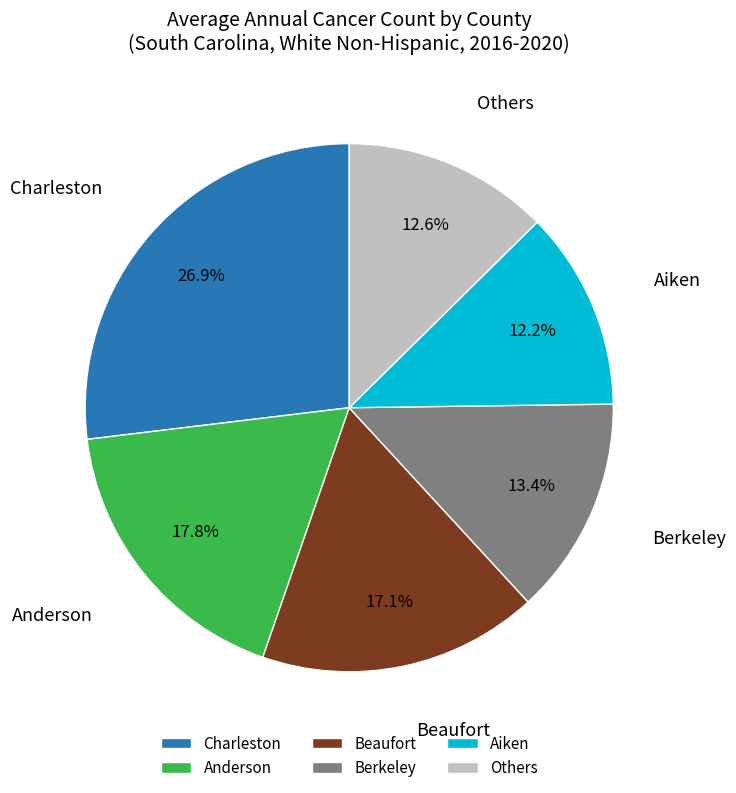

Which slice is the largest?

Charleston